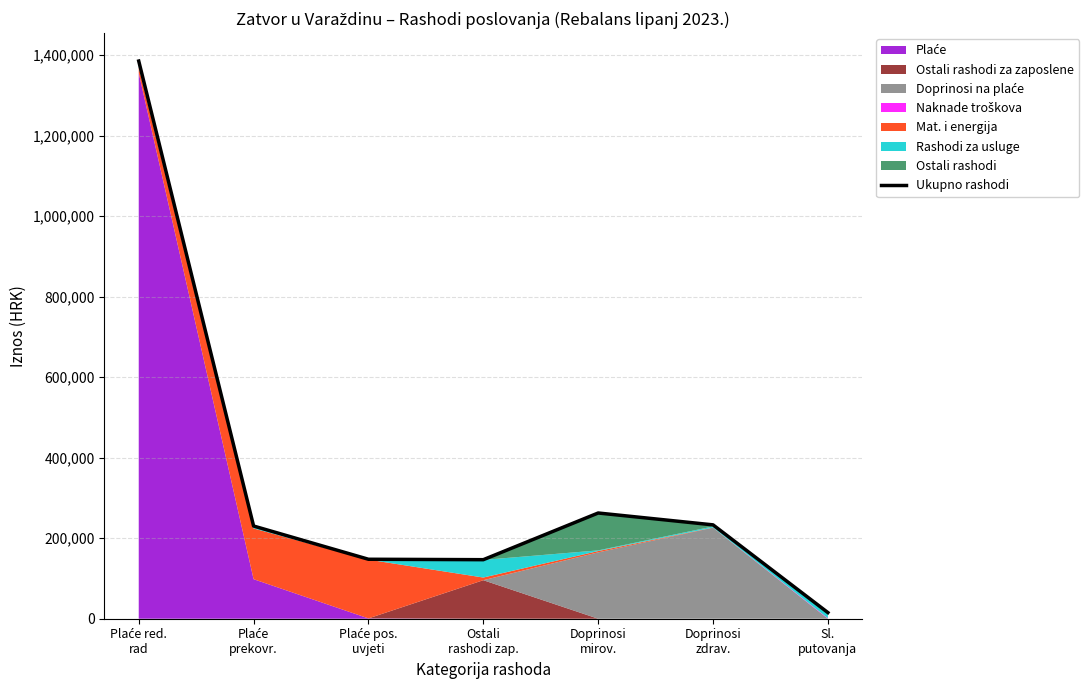

What is the difference between the values at Doprinosi
zdrav. and Sl.
putovanja?

217910